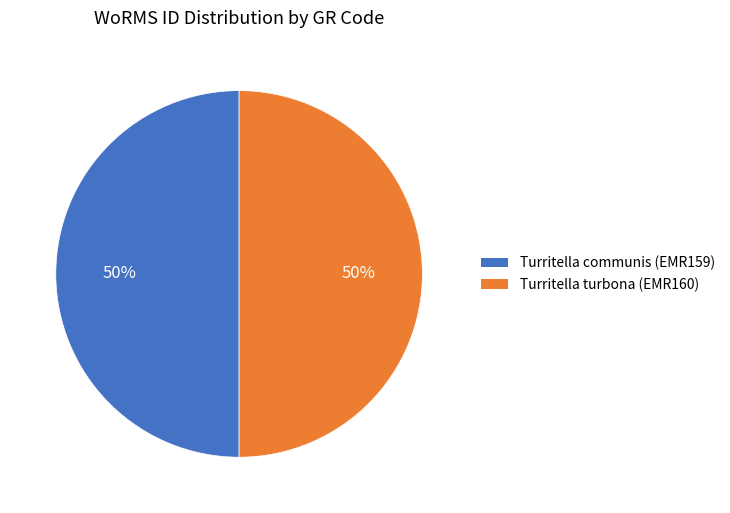

Is it true that Turritella turbona (EMR160) is 50% of the pie?

True